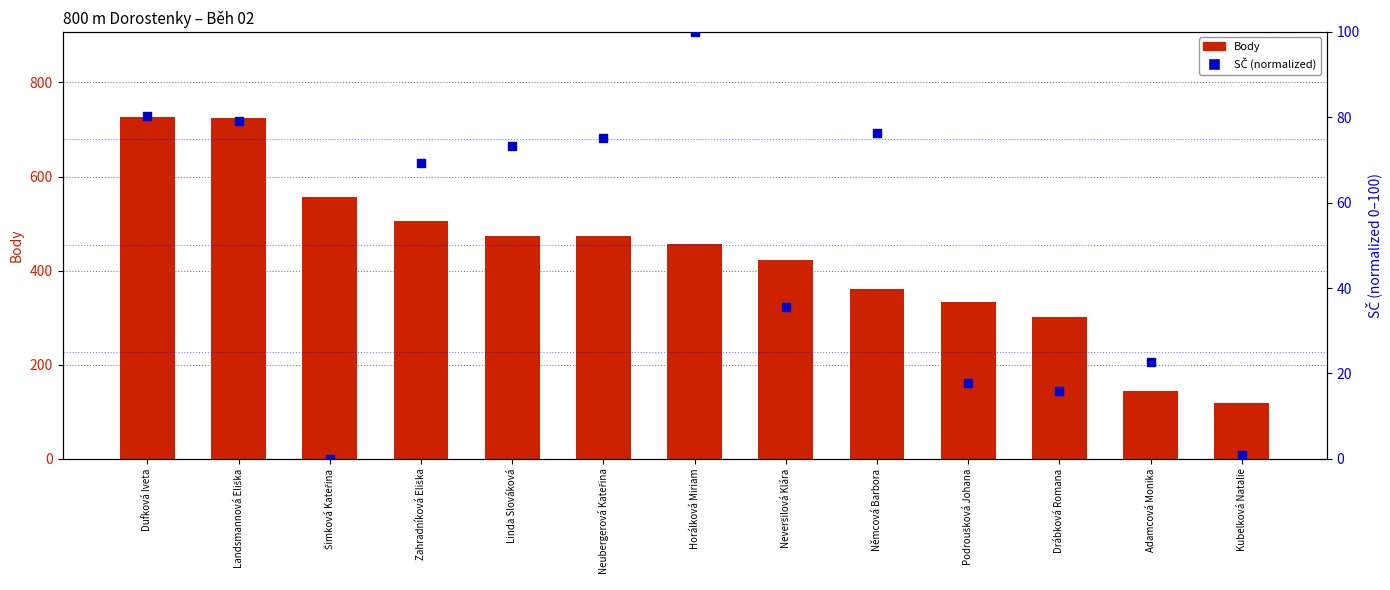

Which series has the largest Y range (max minus min)?

Body